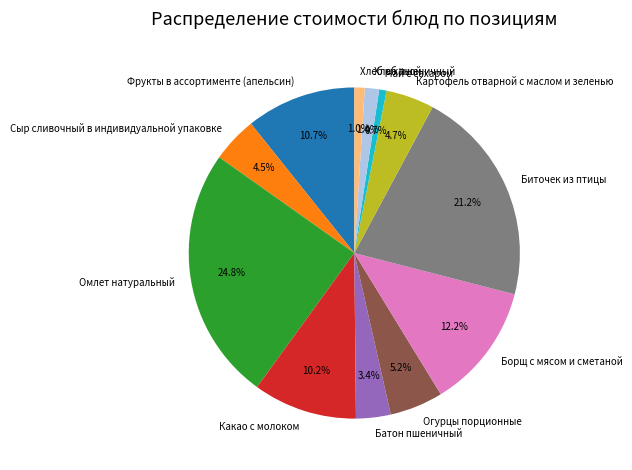

Approximately how many times larger is the value at Картофель отварной с маслом и зеленью compared to Какао с молоком?

0.5